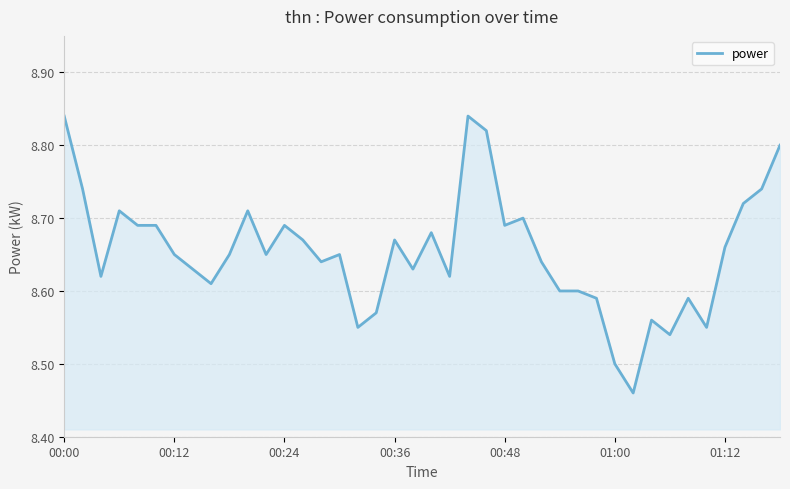

What is the difference between the maximum and minimum values?

0.4